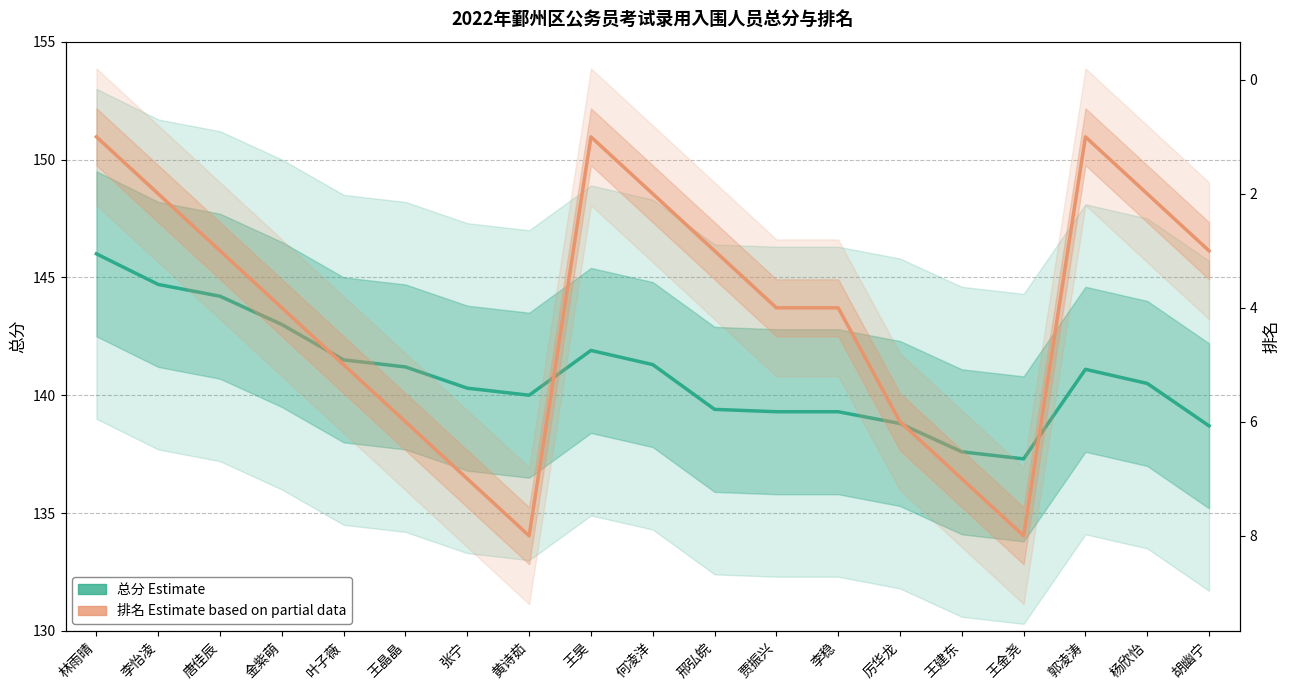

Reading right to left, transcribe all the data shown in this chart.

总分 (Estimate): 胡幽宁=138.7	杨欣怡=140.5	郭凌涛=141.1	王金尧=137.3	王建东=137.6	厉华龙=138.8	李稳=139.3	贾振兴=139.3	邢弘皖=139.4	何凌洋=141.3	王昊=141.9	黄诗茹=140.0	张宁=140.3	王晶晶=141.2	叶子薇=141.5	金紫萌=143.0	唐佳辰=144.2	李怡凌=144.7	林雨晴=146.0
排名 (Estimate based on partial data): 胡幽宁=3.0	杨欣怡=2.0	郭凌涛=1.0	王金尧=8.0	王建东=7.0	厉华龙=6.0	李稳=4.0	贾振兴=4.0	邢弘皖=3.0	何凌洋=2.0	王昊=1.0	黄诗茹=8.0	张宁=7.0	王晶晶=6.0	叶子薇=5.0	金紫萌=4.0	唐佳辰=3.0	李怡凌=2.0	林雨晴=1.0